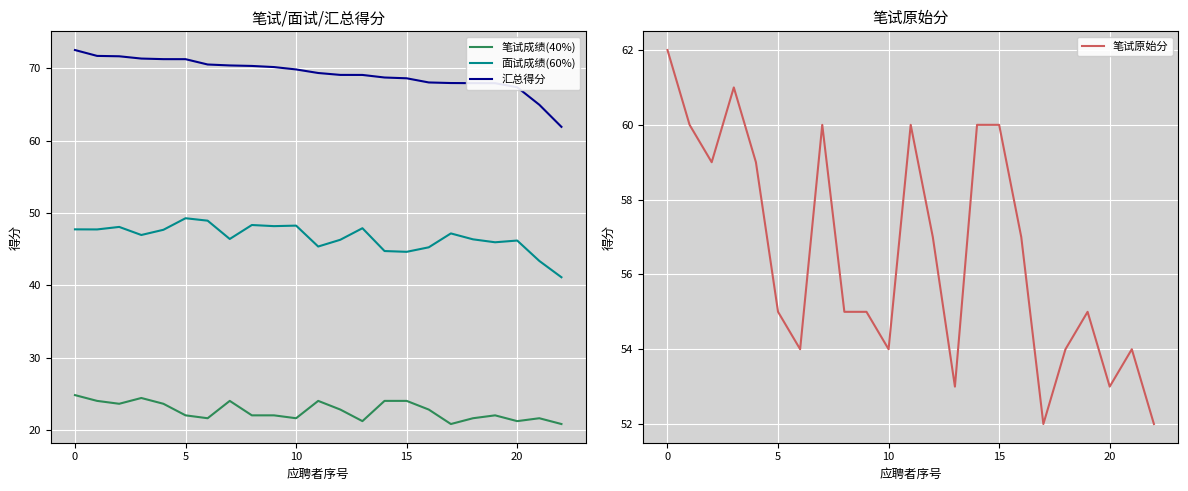

The 笔试原始分 series shows 81.3 at 0. True or false?

False